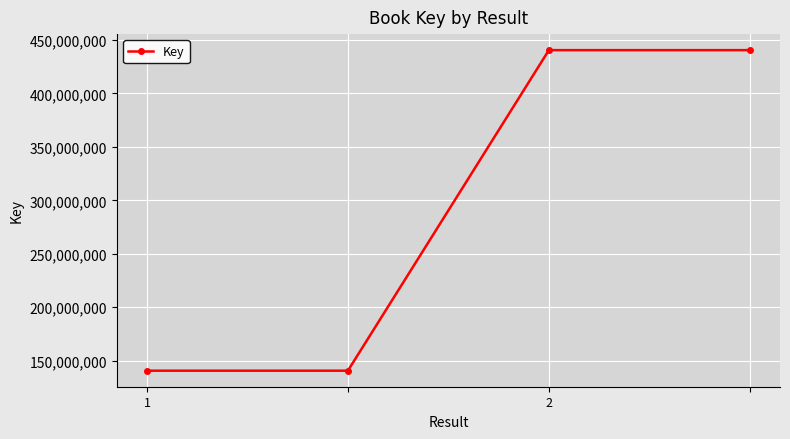

What is the value of the 4th point from the left?

440564626